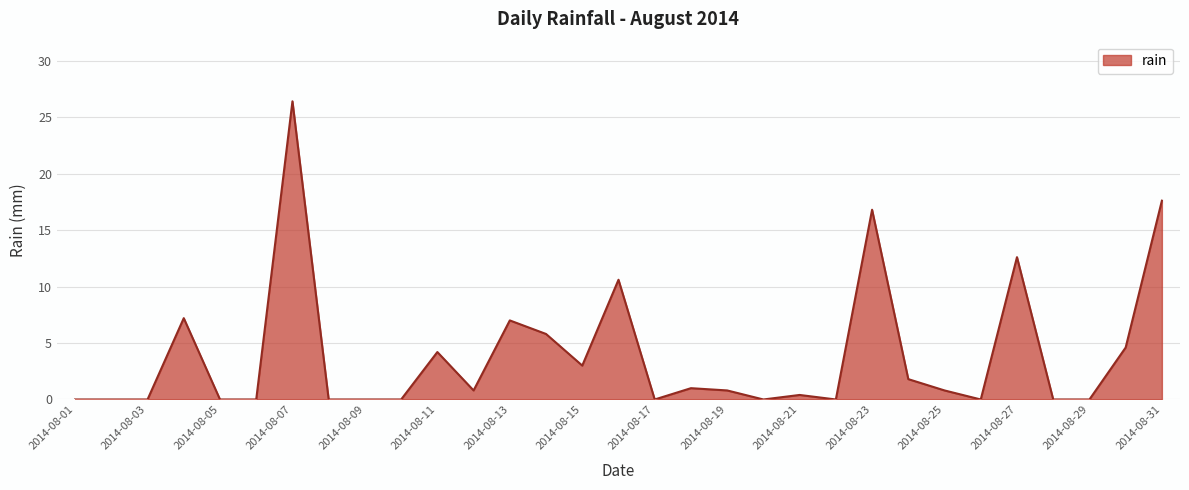

What is the difference between the maximum and minimum values?

26.4